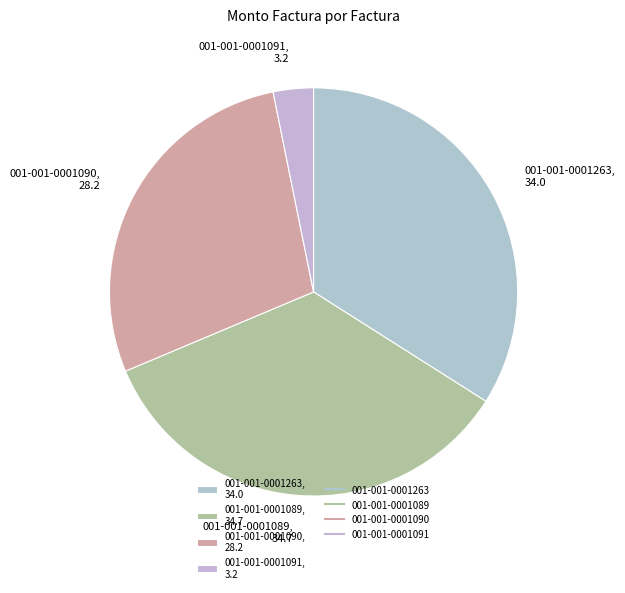

Between 001-001-0001263, 34.0 and 001-001-0001090, 28.2, which is larger?

001-001-0001263, 34.0